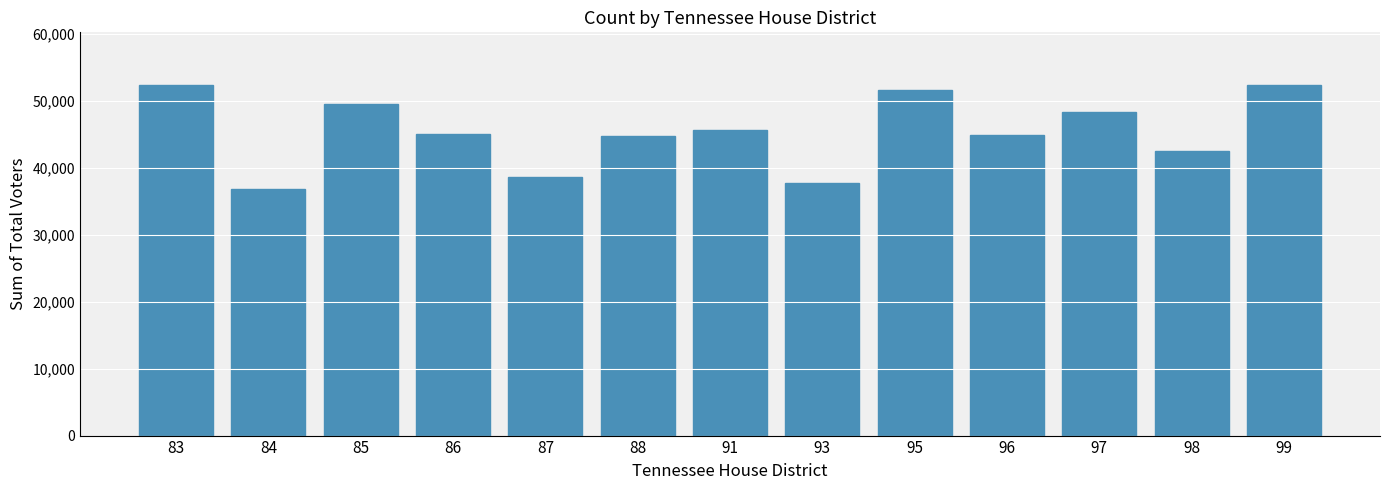

The value at 99 is 52291. True or false?

True